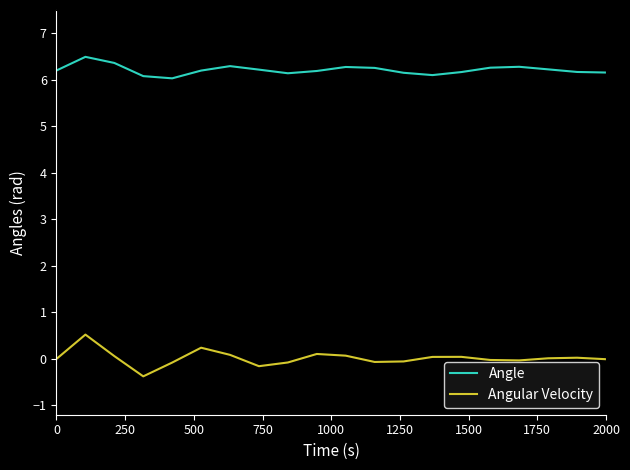

What is the sum of all Angular Velocity values?

0.3